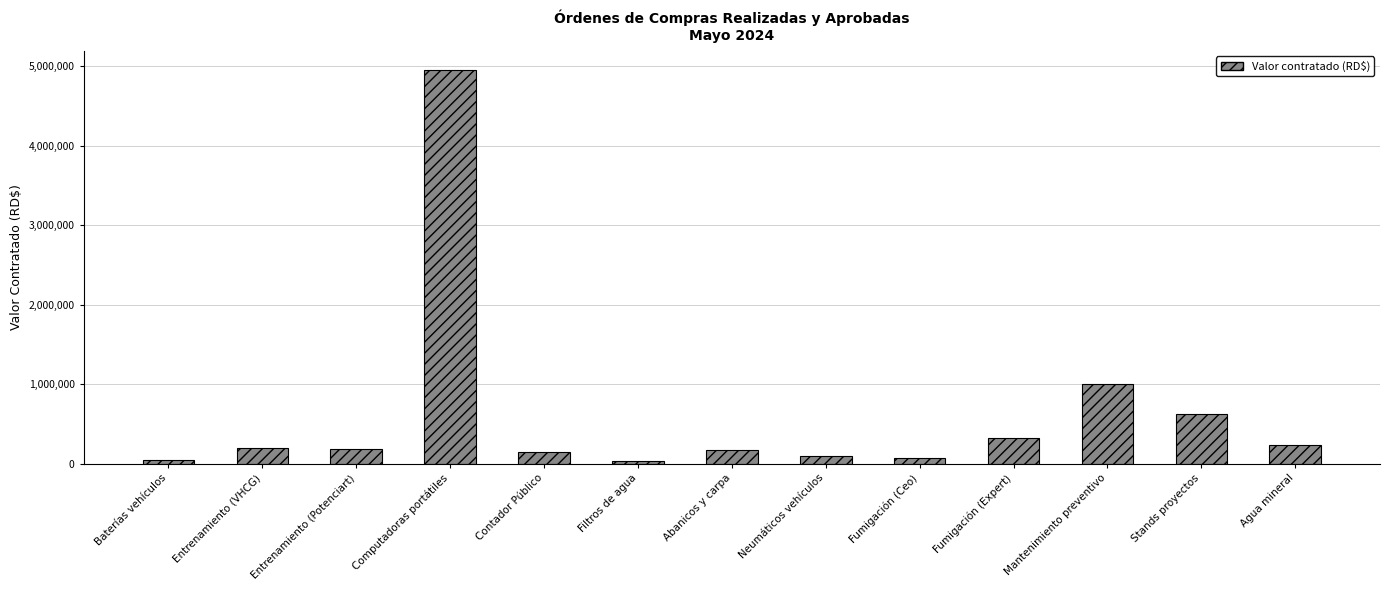

Which label corresponds to the largest value in the chart?

Computadoras portátiles